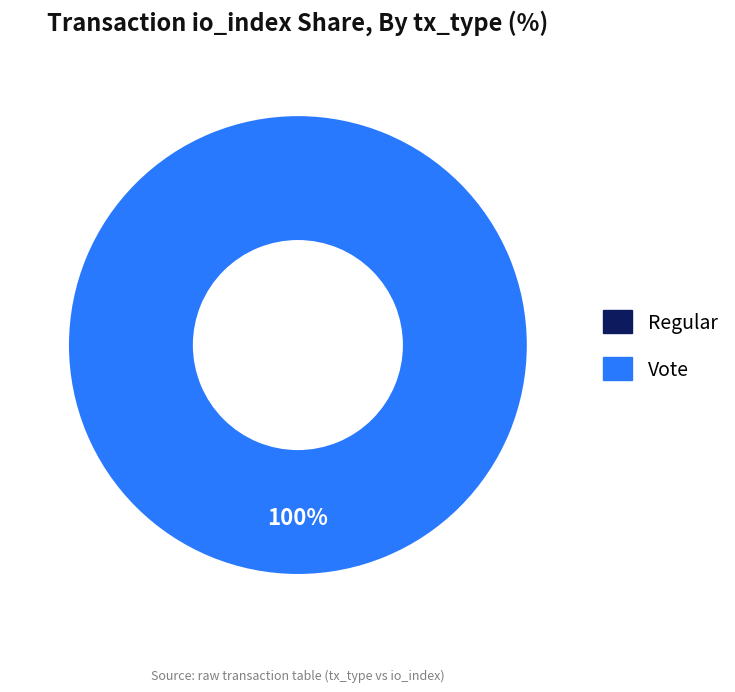

Which slice is the smallest?

Regular